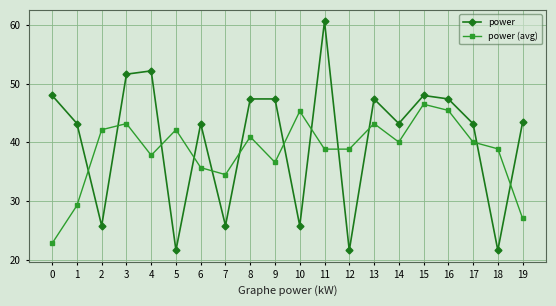

The value of power at 8 is 32.4. True or false?

False